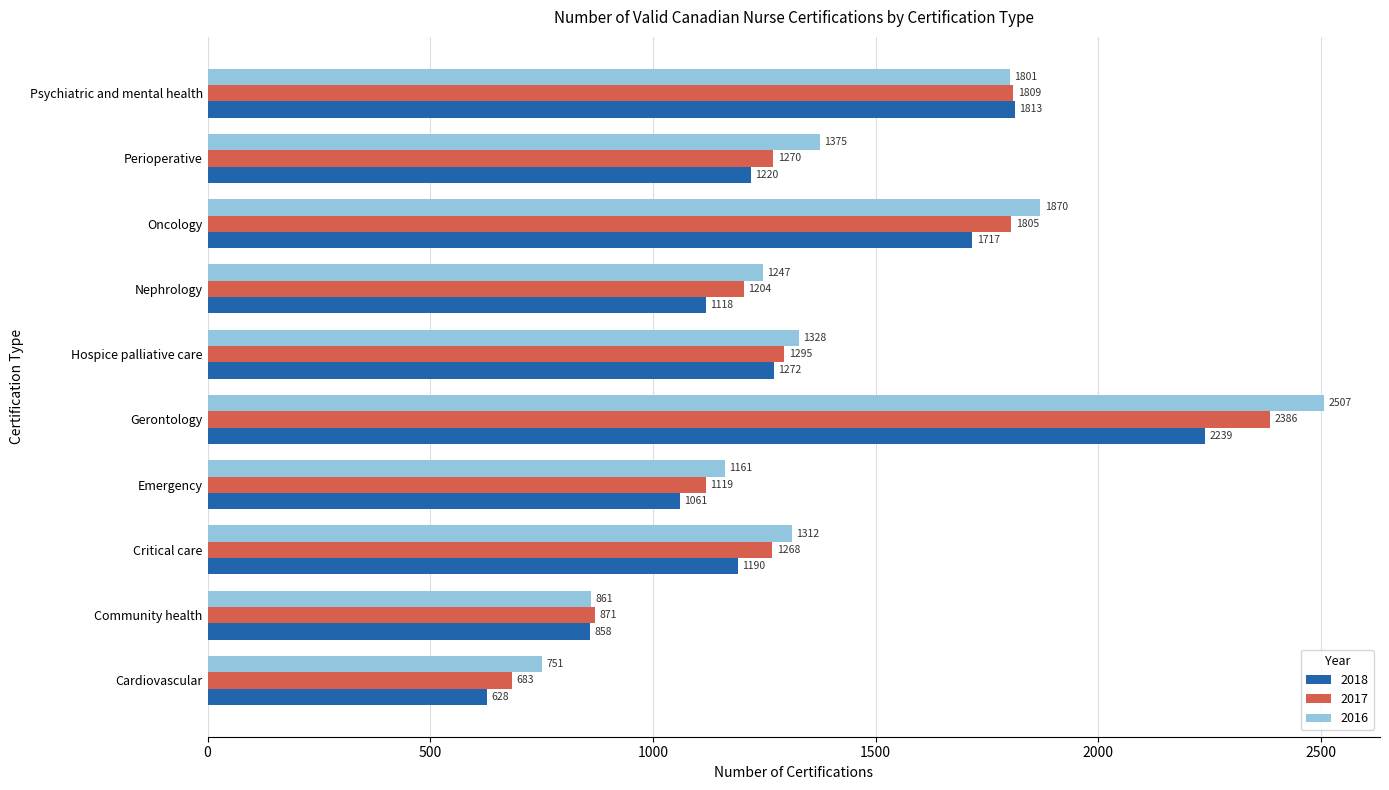

At how many categories does at least one series exceed 1670?

3